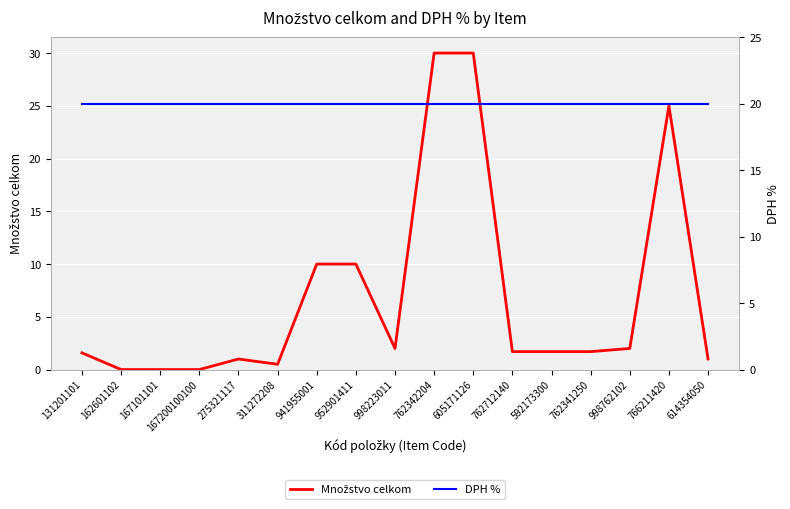

What is the label of the 9th point from the right?

998223011